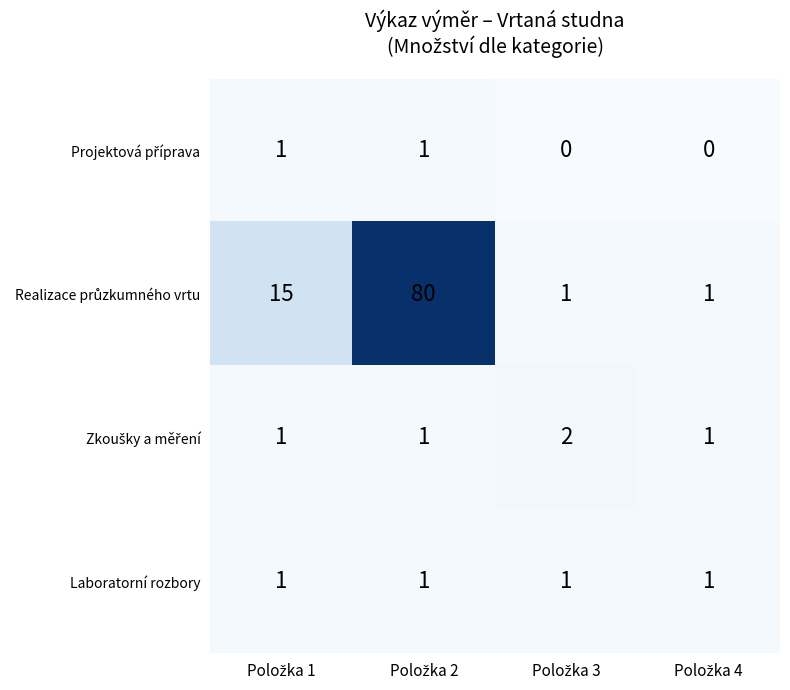

What is the greatest value displayed?

80